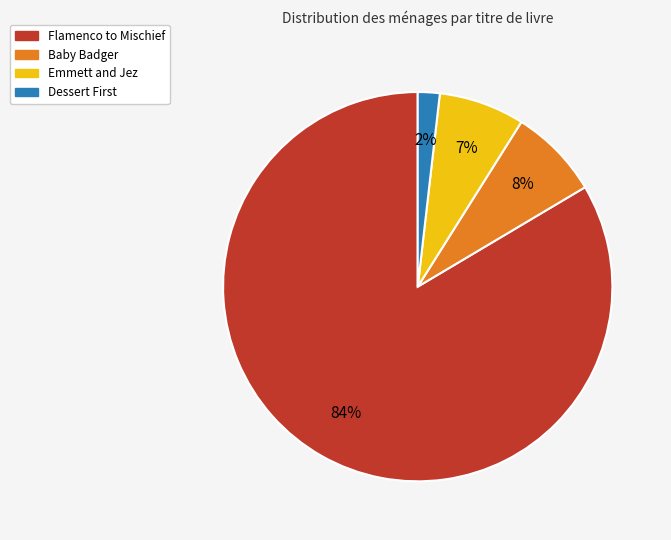

To the nearest percent, what is the average slice percentage?

25%